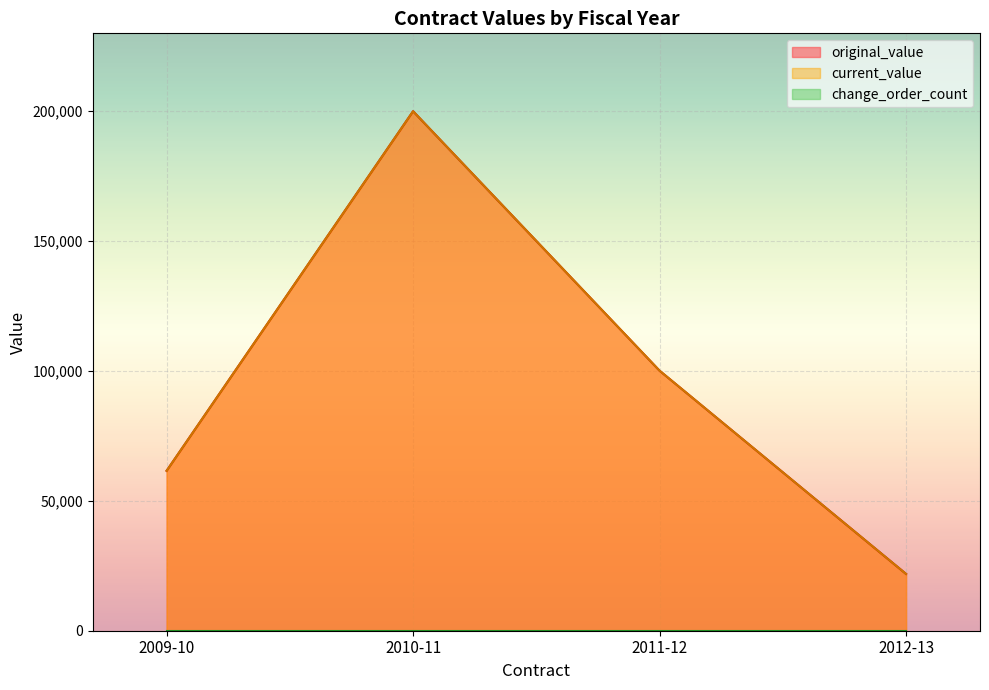

Count the number of data series in this chart.

3